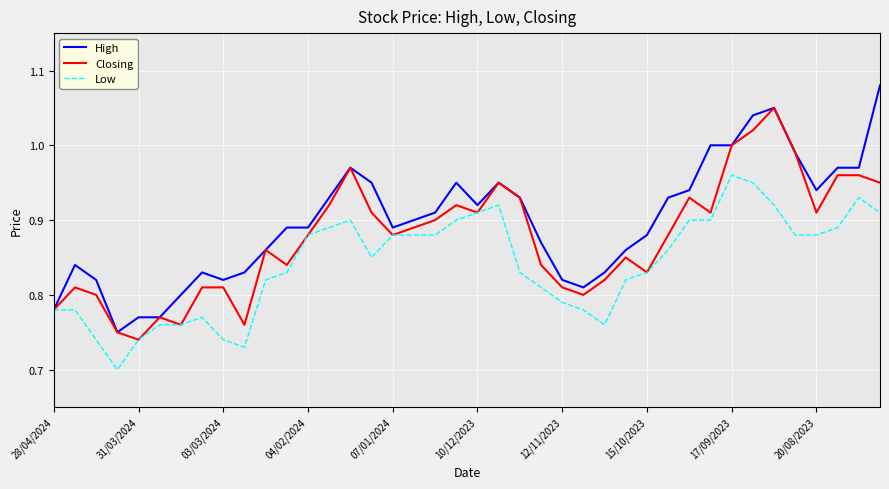

Does the chart have visible grid lines?

Yes